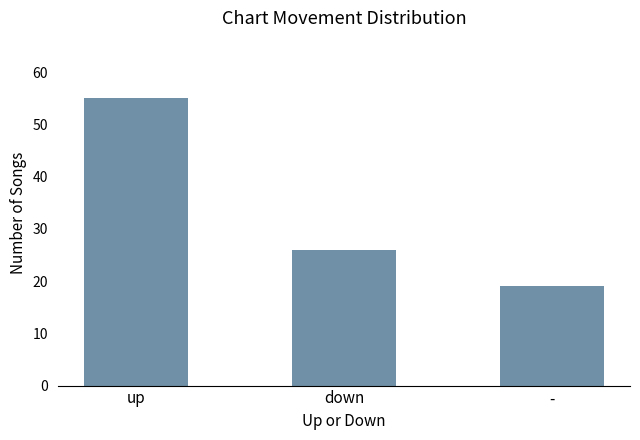

What is the change in value from down to -?

-7